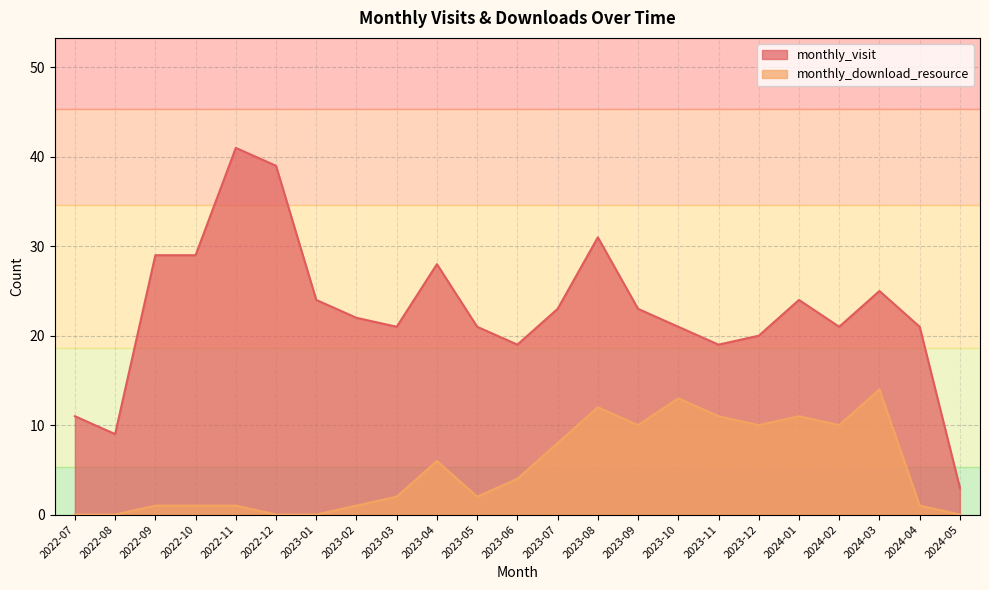

What is the value of the monthly_download_resource point at the 19th from the left?

11